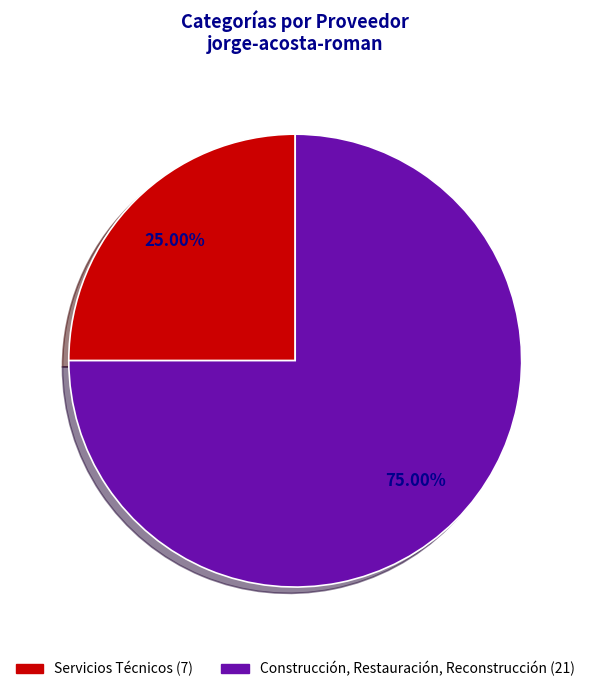

Count the number of slices in the pie.

2